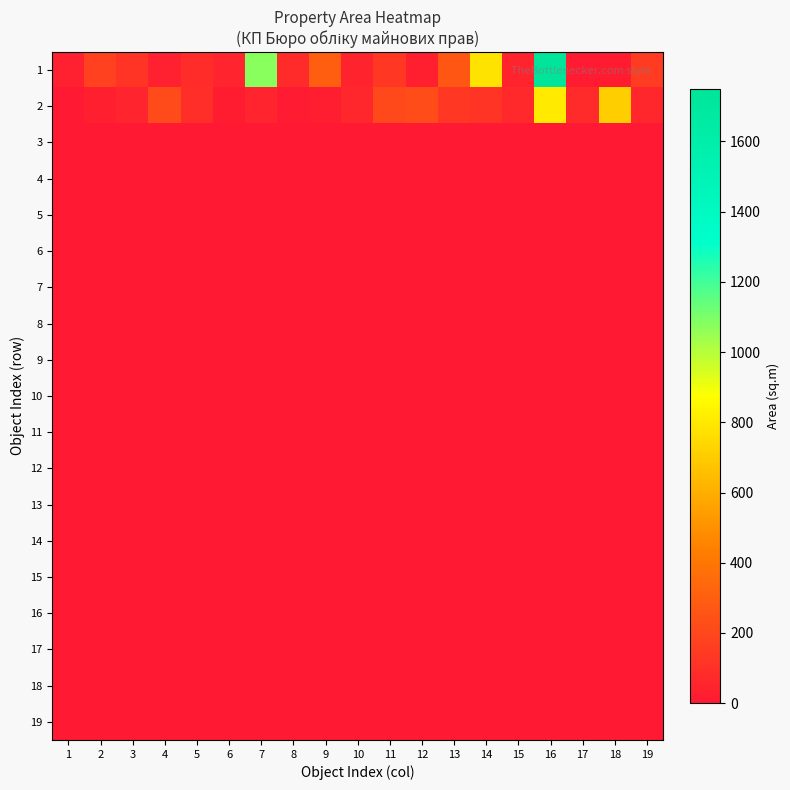

What is the spread (max minus min) of values at 3?

119.7